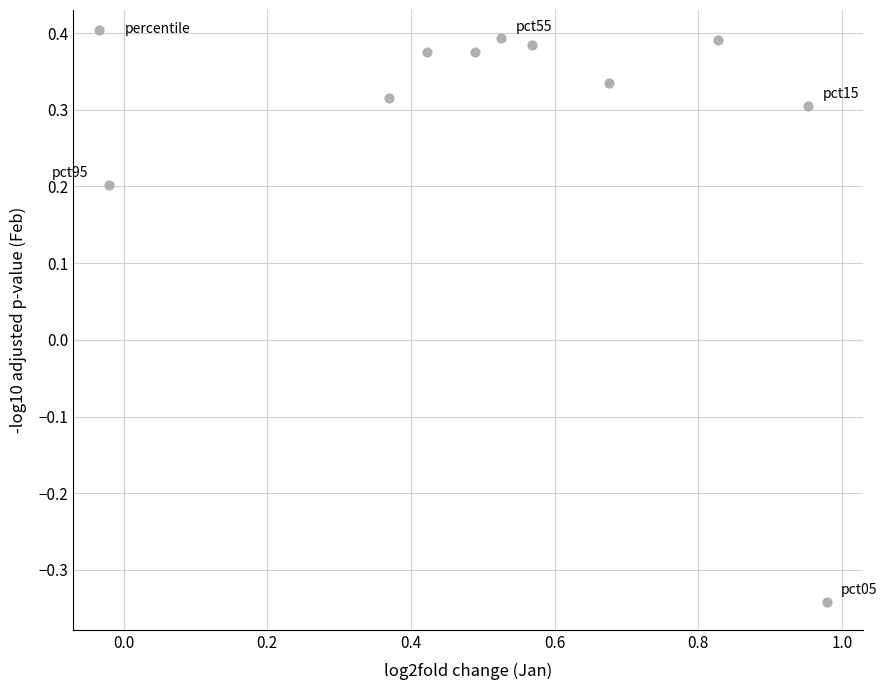

What is the range of Y values (max minus min)?

0.7